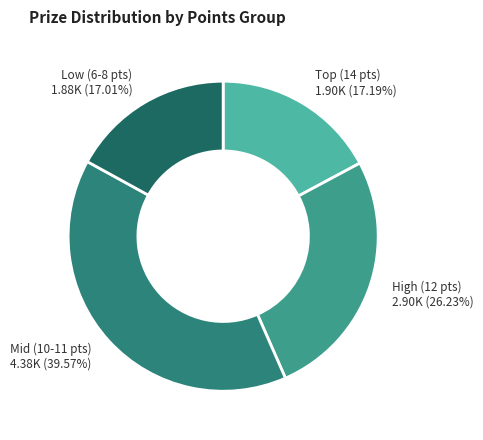

Does any single category account for the majority?

No